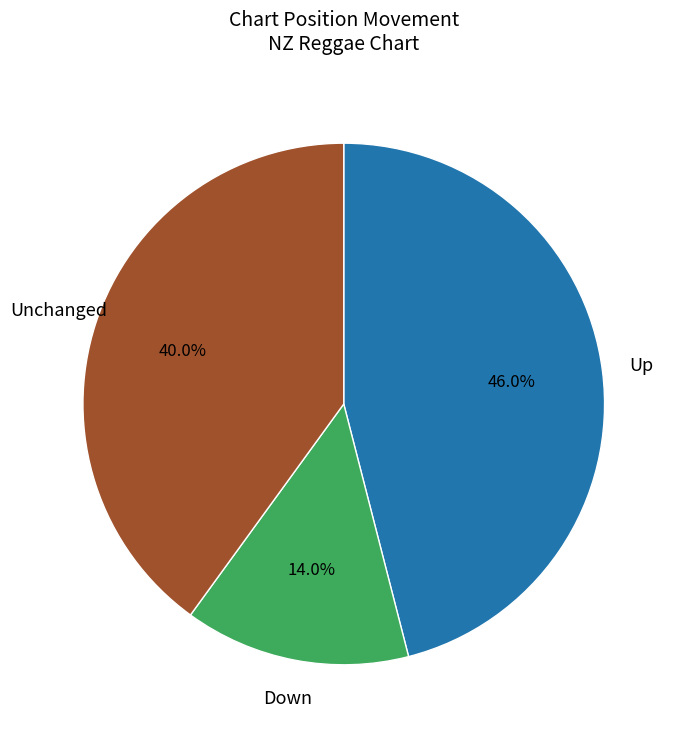

Does any single category account for the majority?

No